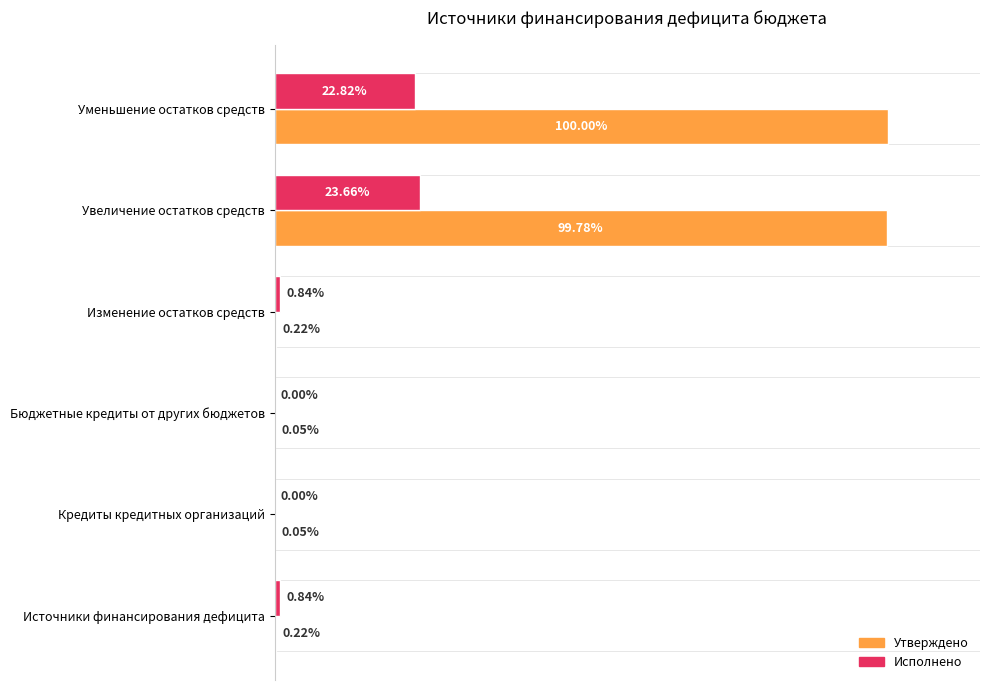

Which label corresponds to the largest value in the chart?

Уменьшение остатков средств